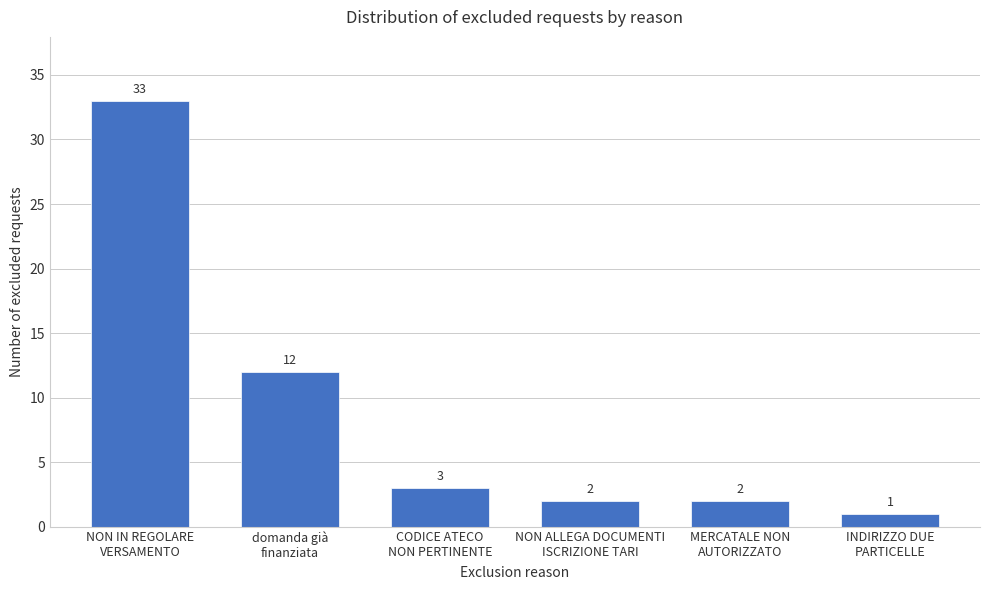

Reading left to right, extract all data points from this chart.

33	12	3	2	2	1